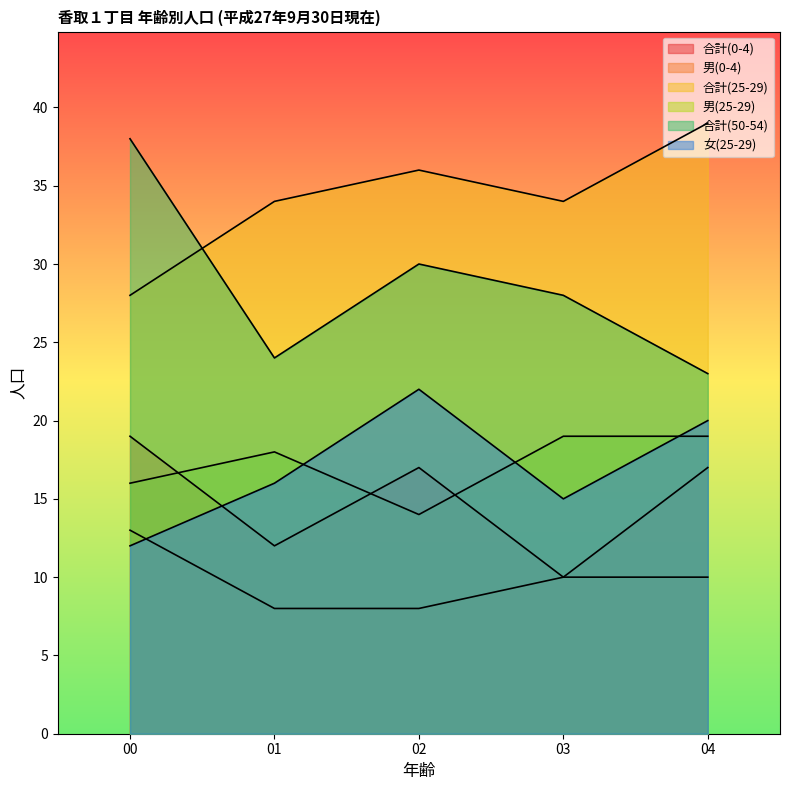

Where does the 男(25-29) series first go above 18?

03